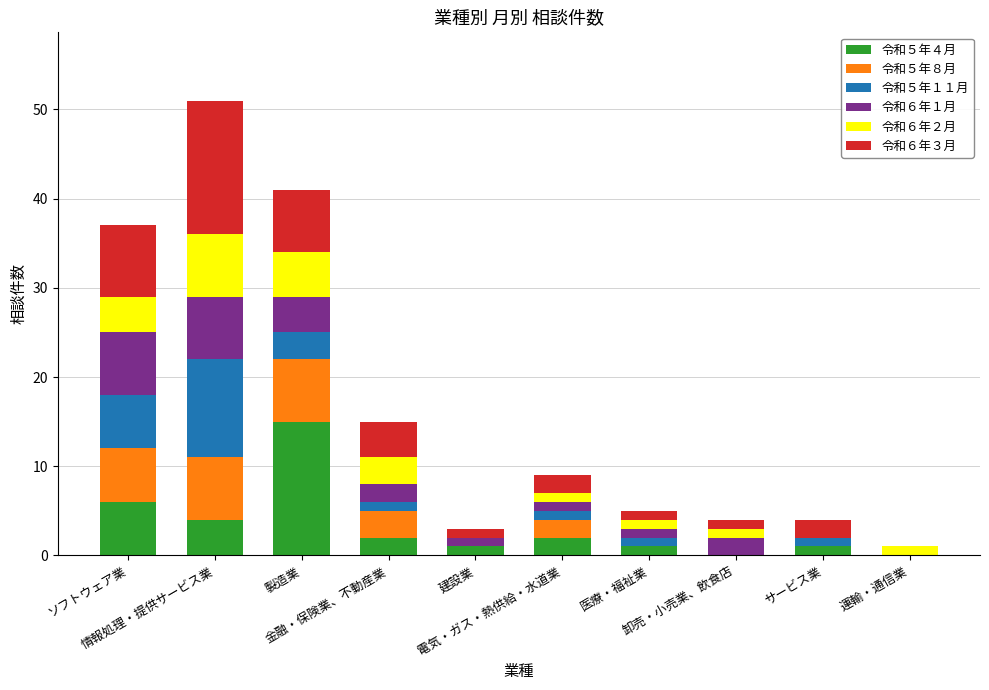

What are all the series names shown in the legend?

令和５年４月, 令和５年８月, 令和５年１１月, 令和６年１月, 令和６年２月, 令和６年３月